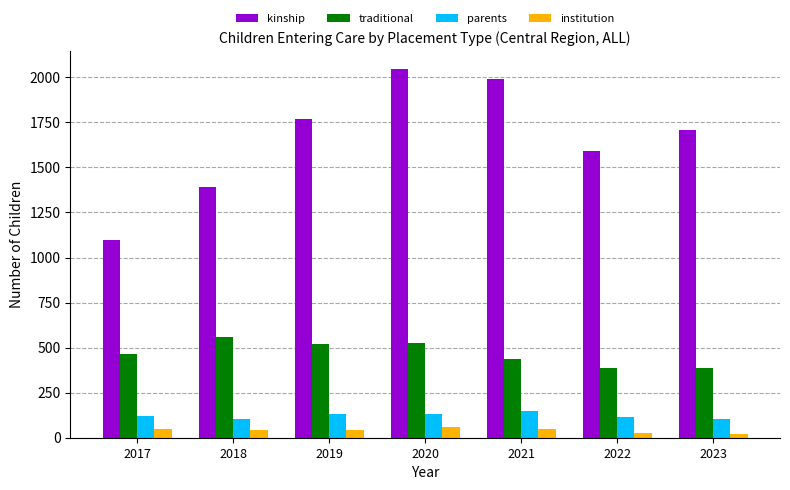

How many bars are there in total?

28